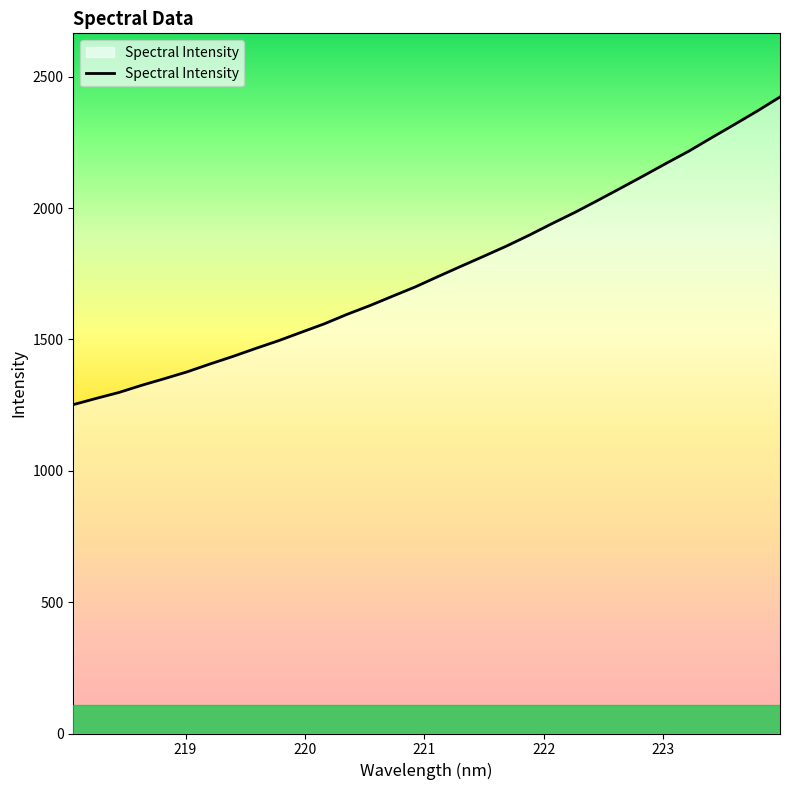

Does the chart display data point markers on the line(s)?

No